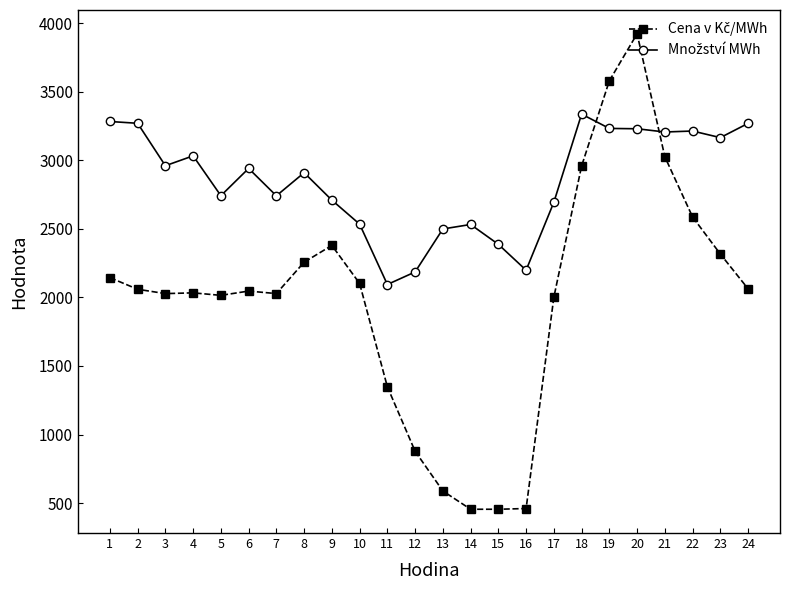

What is the total value across all series at 23?

5481.8